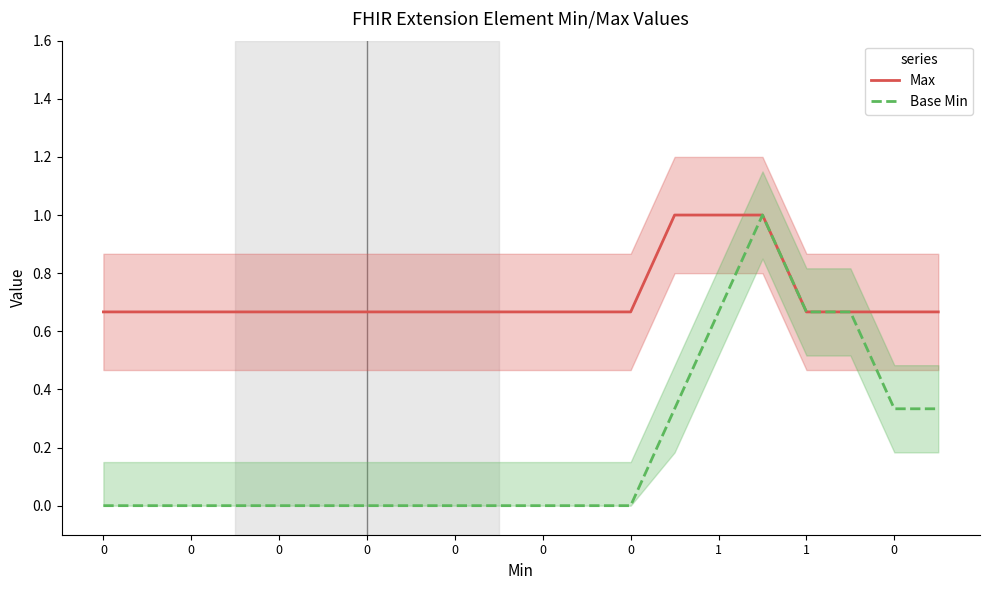

What is the greatest value displayed?

1.0